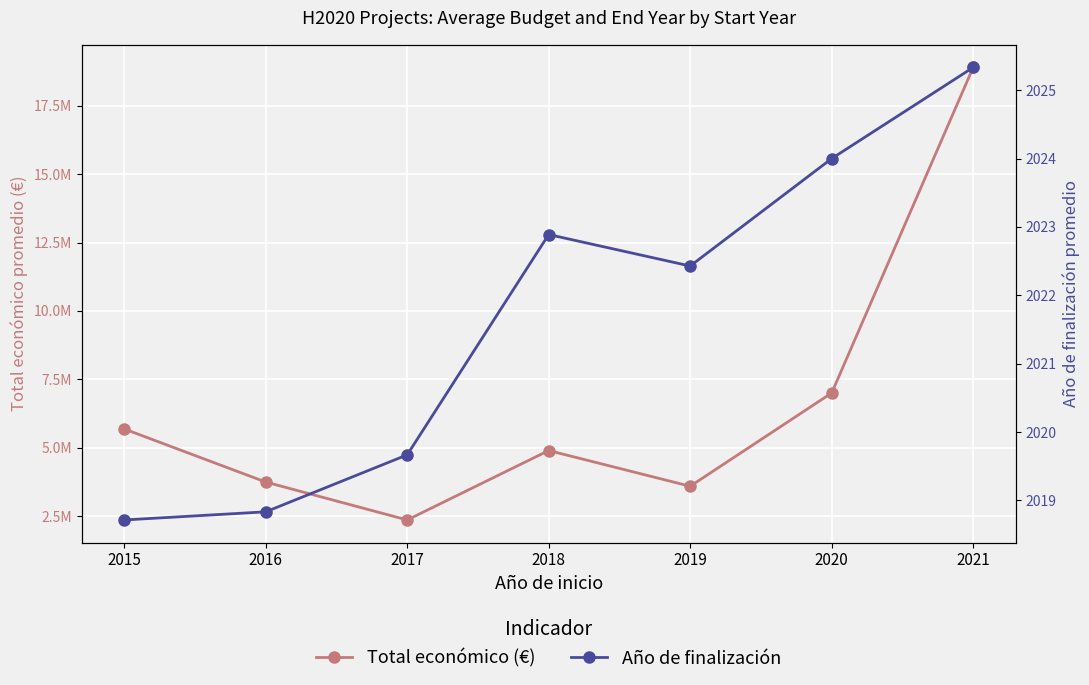

True or false: Total económico (€) has a value of 1486460.7 at 2020.

False